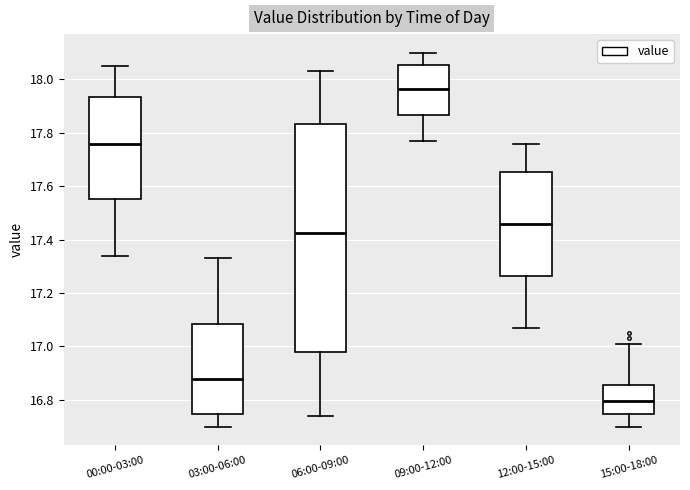

Comparing the boxes themselves (not the whiskers), which one is the tallest?

06:00-09:00